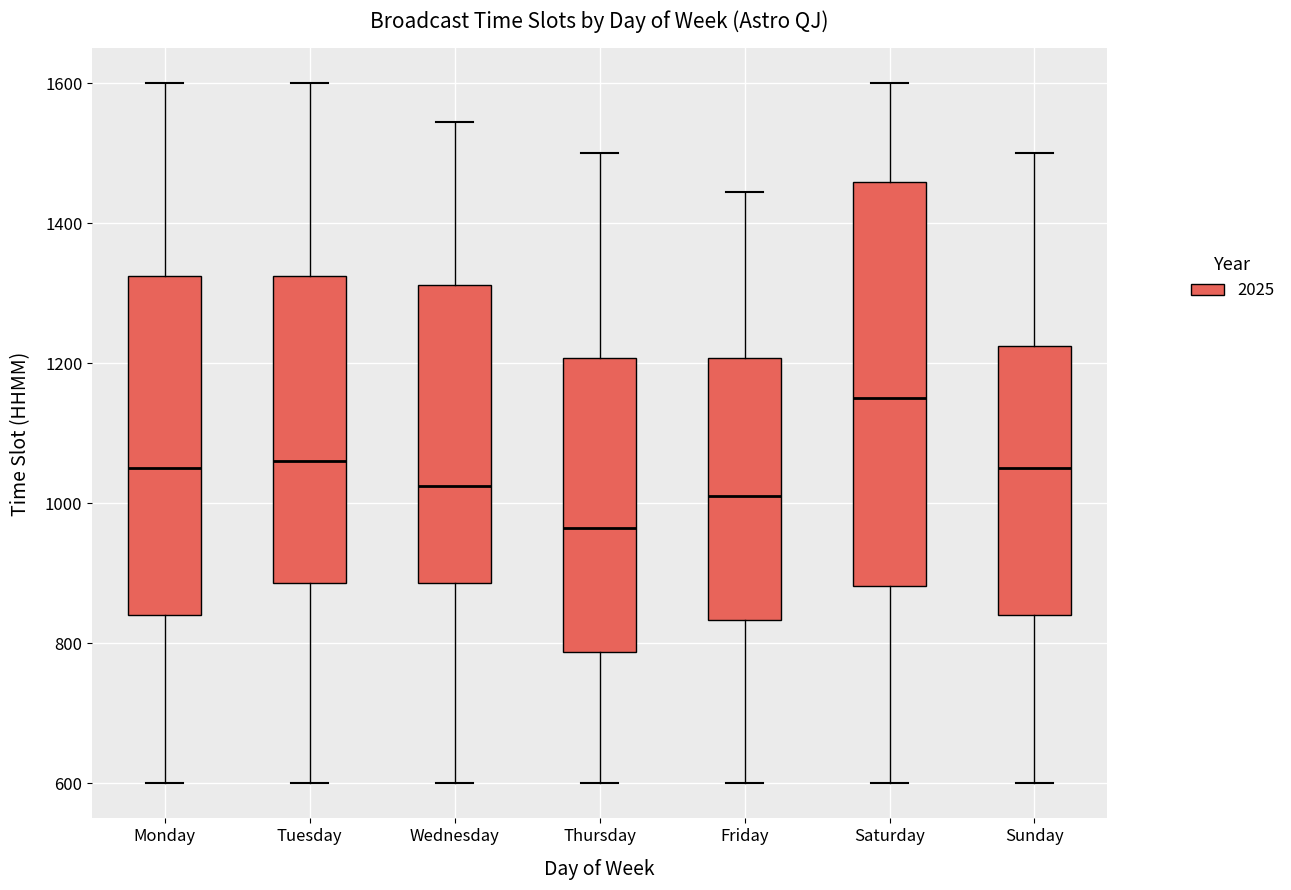

Reading left to right, transcribe this box plot: for each box, give where its median line is, the range the box spans, and where its two whiskers end, as read against the y-axis. The values are not printed on the chart, so give them approximately, as read against the axis.

Monday: median 1060, box 840 to 1320, whiskers 600 to 1600
Tuesday: median 1060, box 880 to 1320, whiskers 600 to 1600
Wednesday: median 1020, box 880 to 1320, whiskers 600 to 1540
Thursday: median 960, box 780 to 1200, whiskers 600 to 1500
Friday: median 1020, box 840 to 1200, whiskers 600 to 1440
Saturday: median 1160, box 880 to 1460, whiskers 600 to 1600
Sunday: median 1060, box 840 to 1220, whiskers 600 to 1500